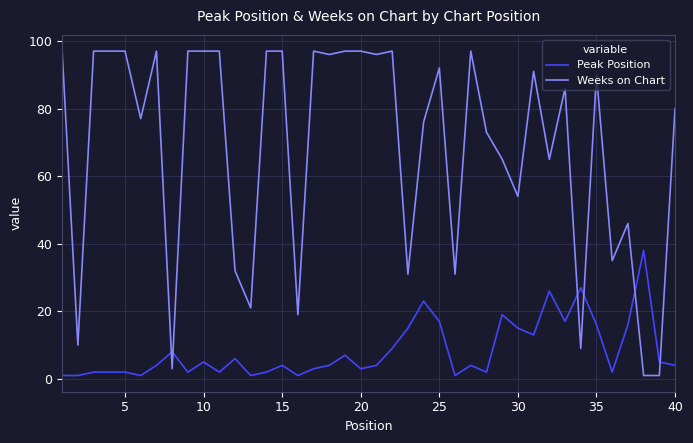

What are all the series names shown in the legend?

Peak Position, Weeks on Chart